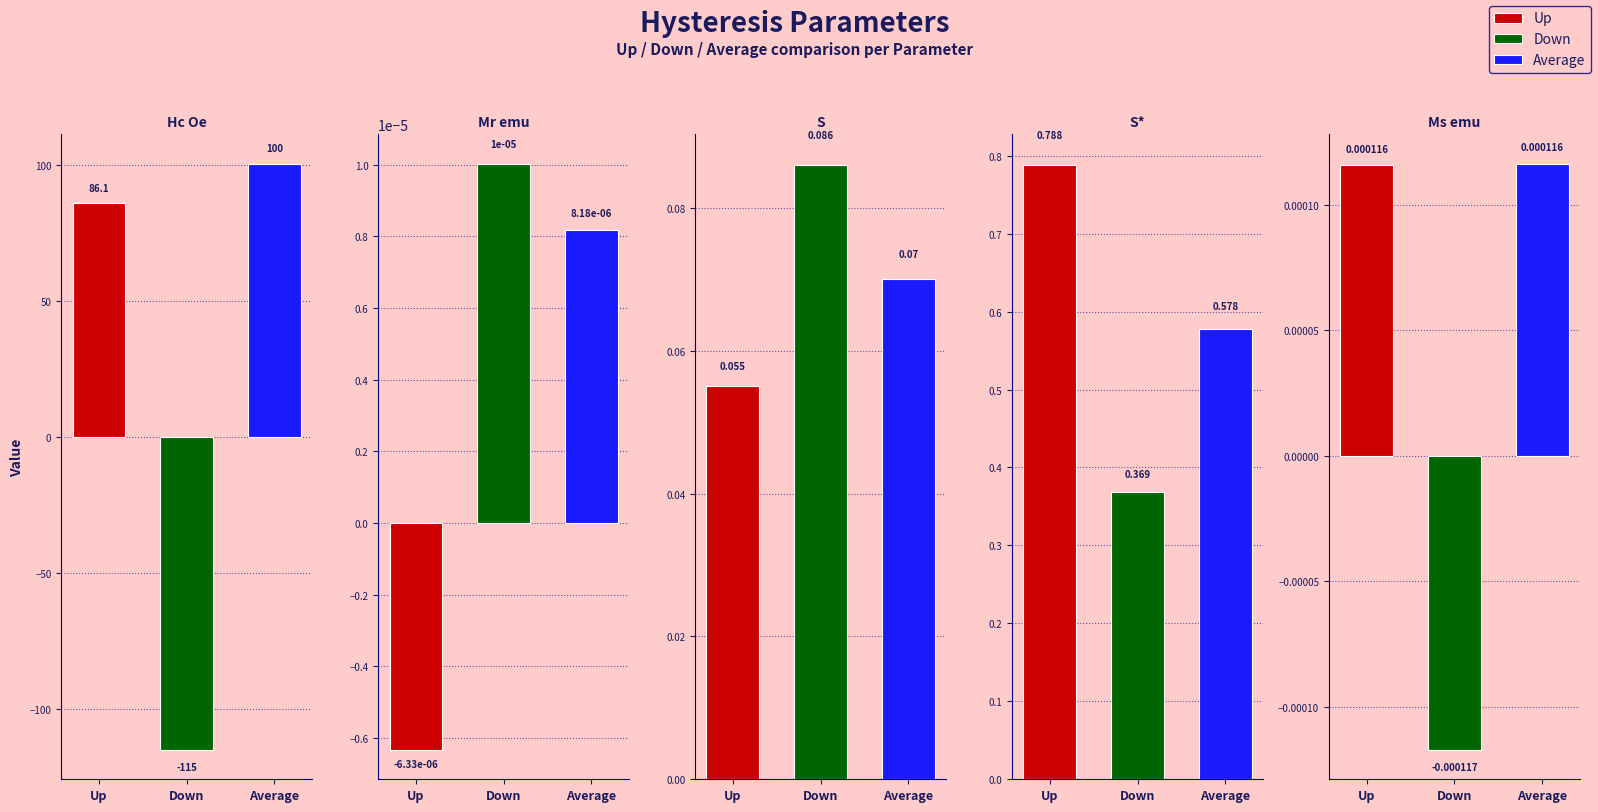

True or false: Down has a value of -0.0 at Ms emu.

False